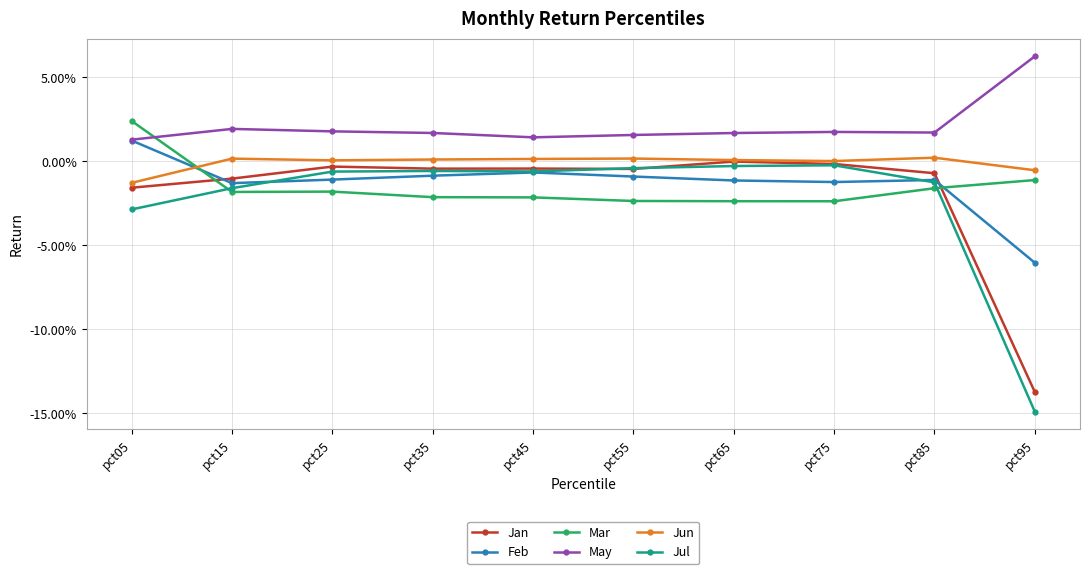

Rank the series at pct25 from highest to lowest value.

May, Jun, Jan, Jul, Feb, Mar